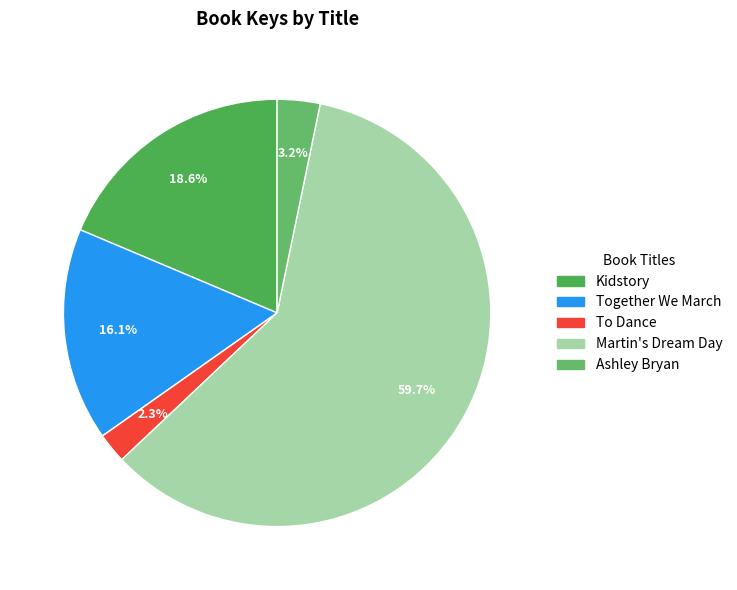

To the nearest percent, what is the difference between the To Dance and Together We March slice percentages?

14%